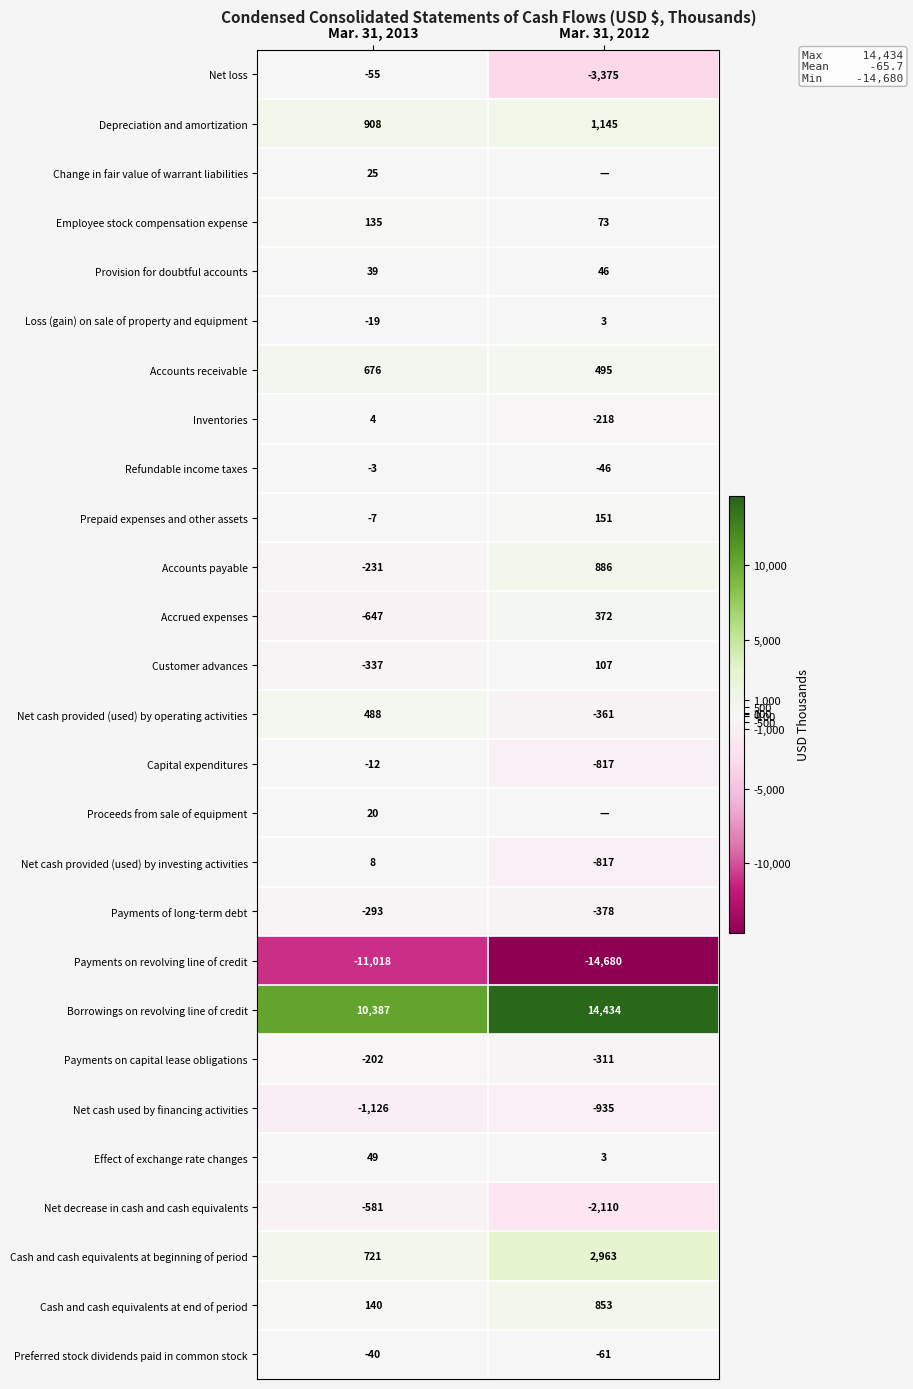

How many data points in Cash and cash equivalents at beginning of period are less than 2963?

1